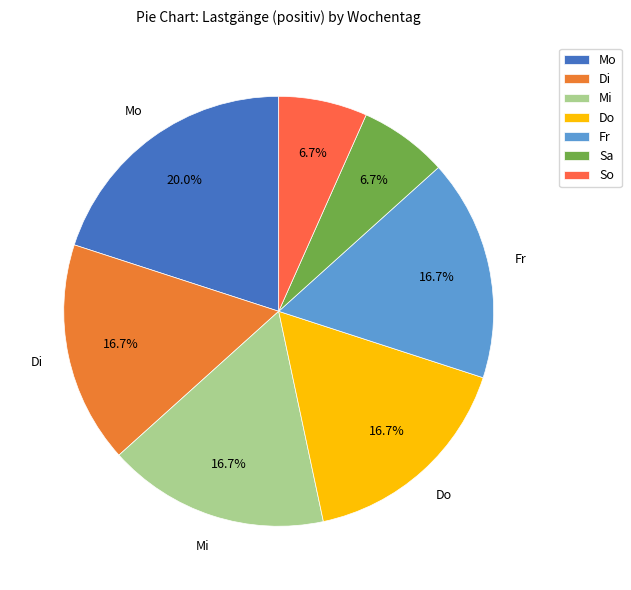

Which category has the biggest portion of the pie?

Mo